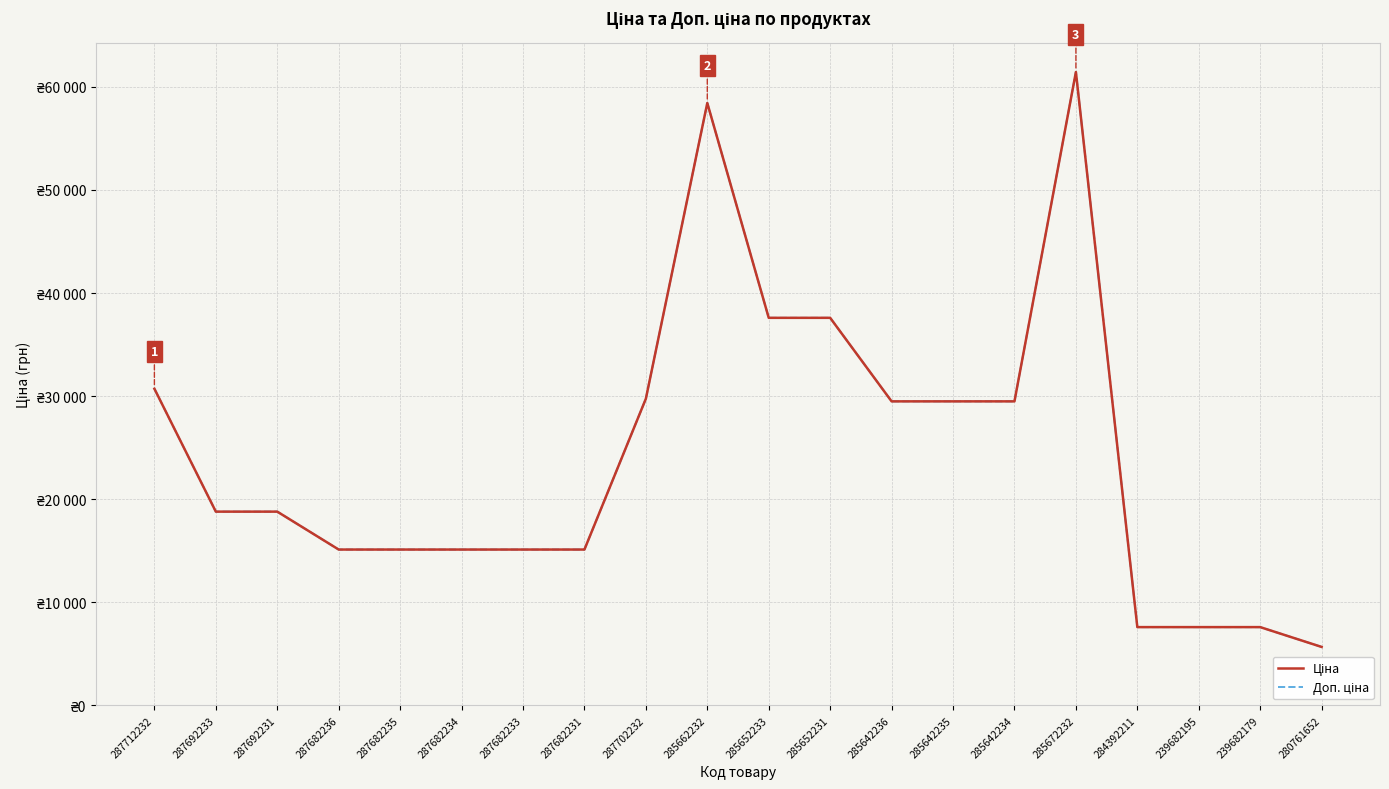

What position from the left is 287682234?

6